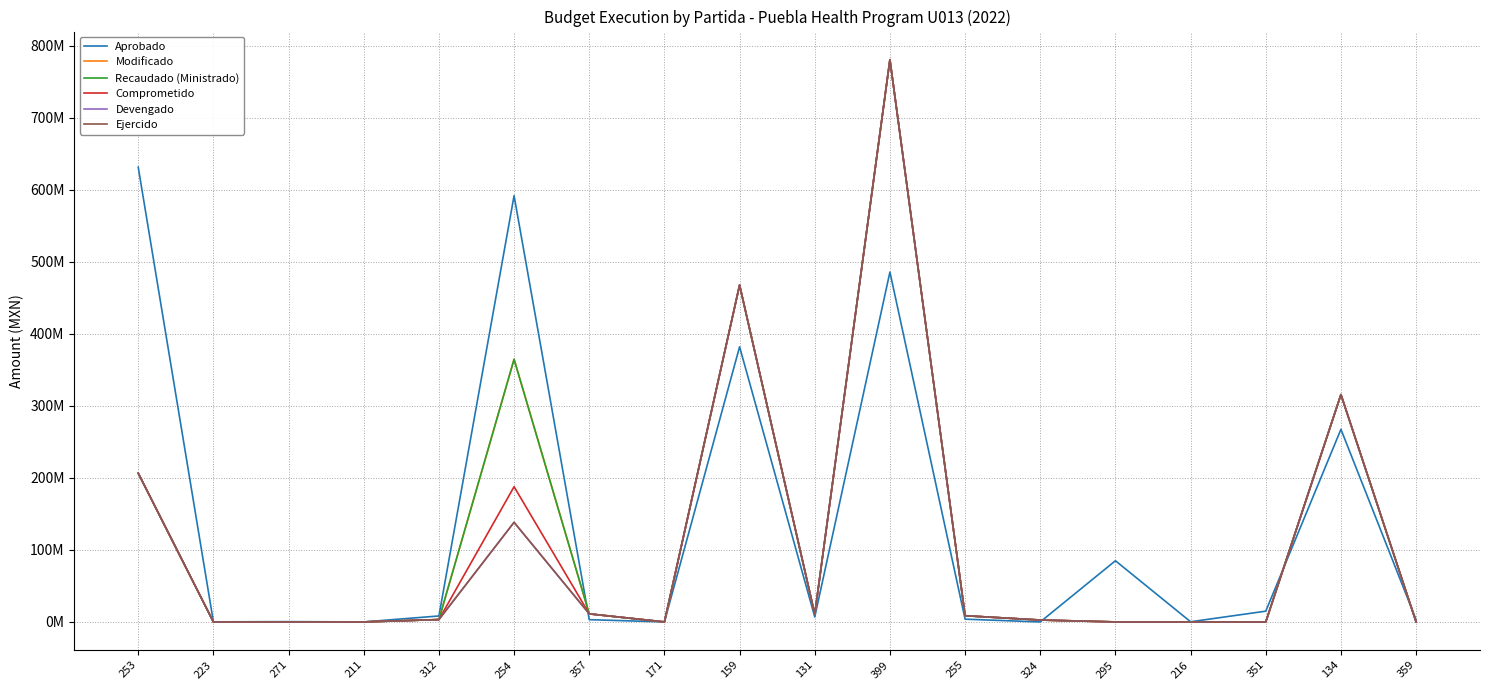

True or false: Devengado and Modificado intersect in this chart.

False